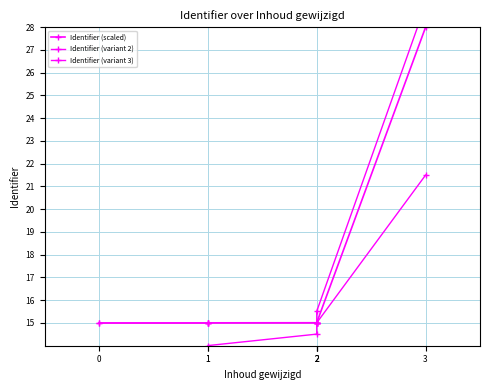

True or false: Identifier (variant 3) has more than 0 interior local peaks.

False